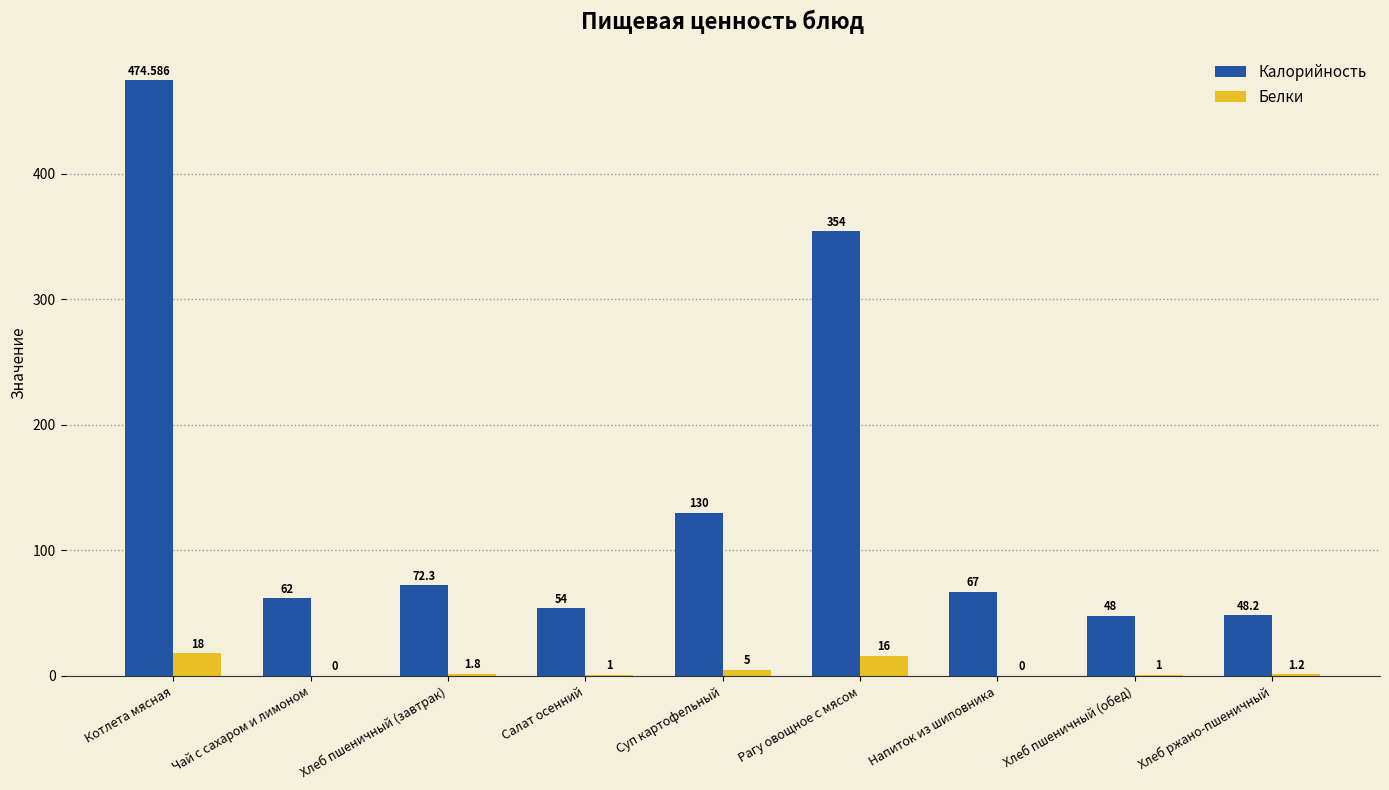

The Калорийность series shows 54.0 at Салат осенний. True or false?

True